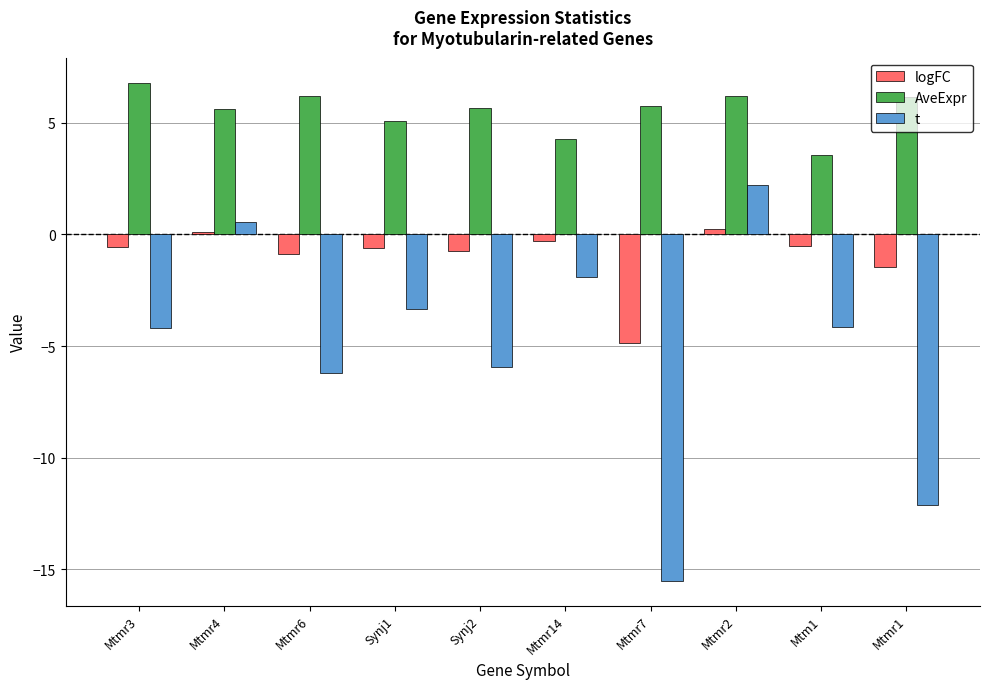

What is the label of the 3rd bar from the left?

Mtmr6